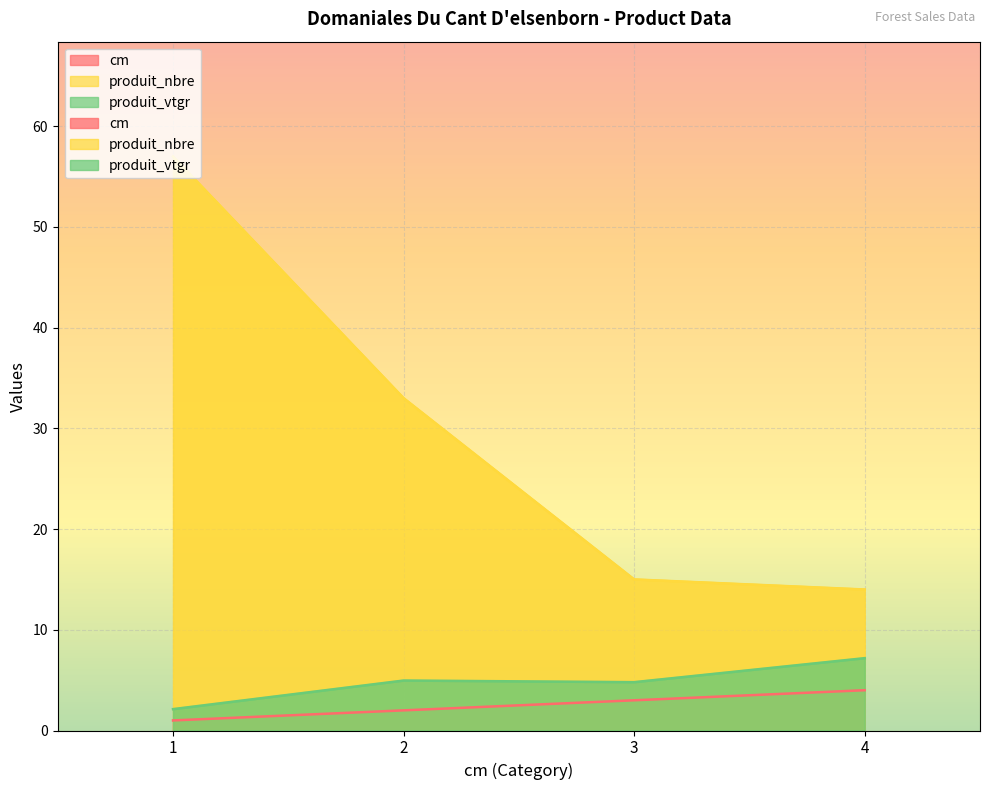

List the series in order of their peak value, highest first.

produit_nbre, produit_vtgr, cm